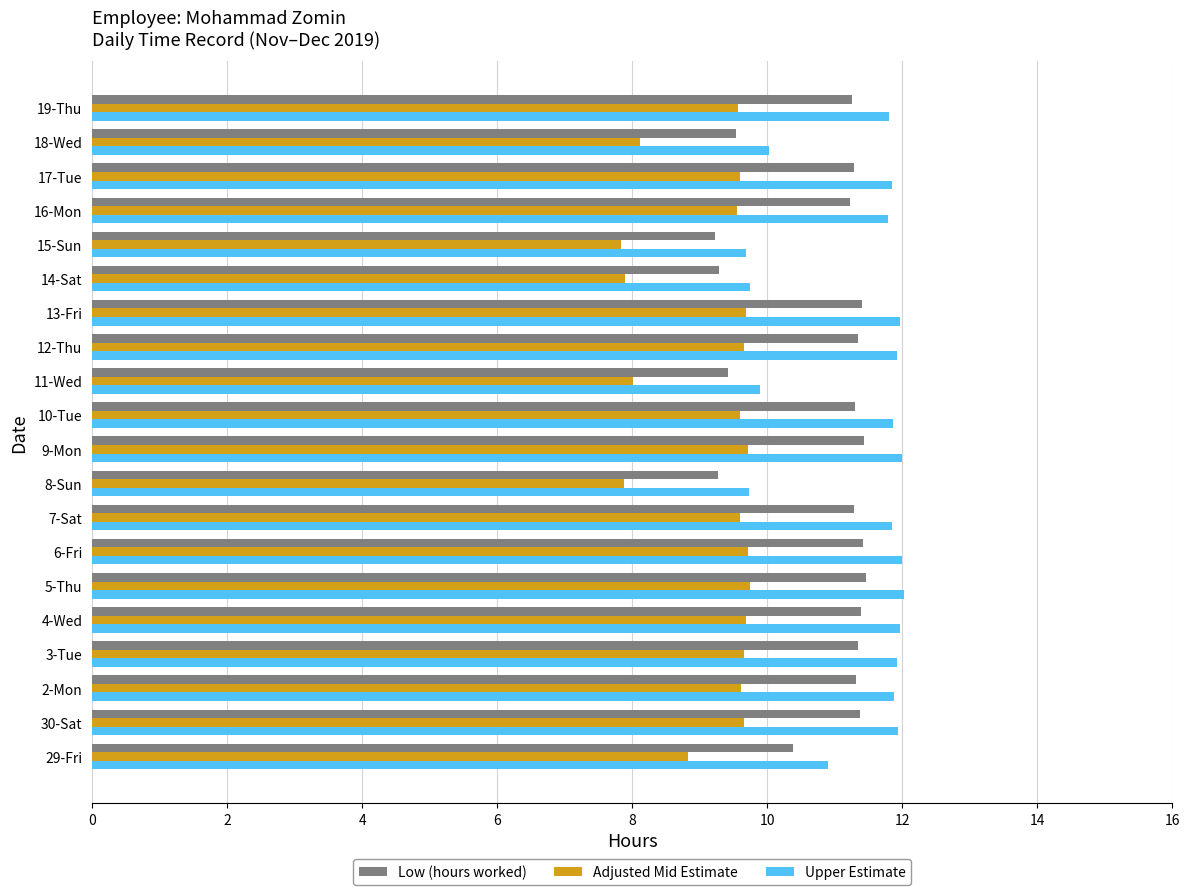

What is the sum of all Adjusted Mid Estimate values?

183.6